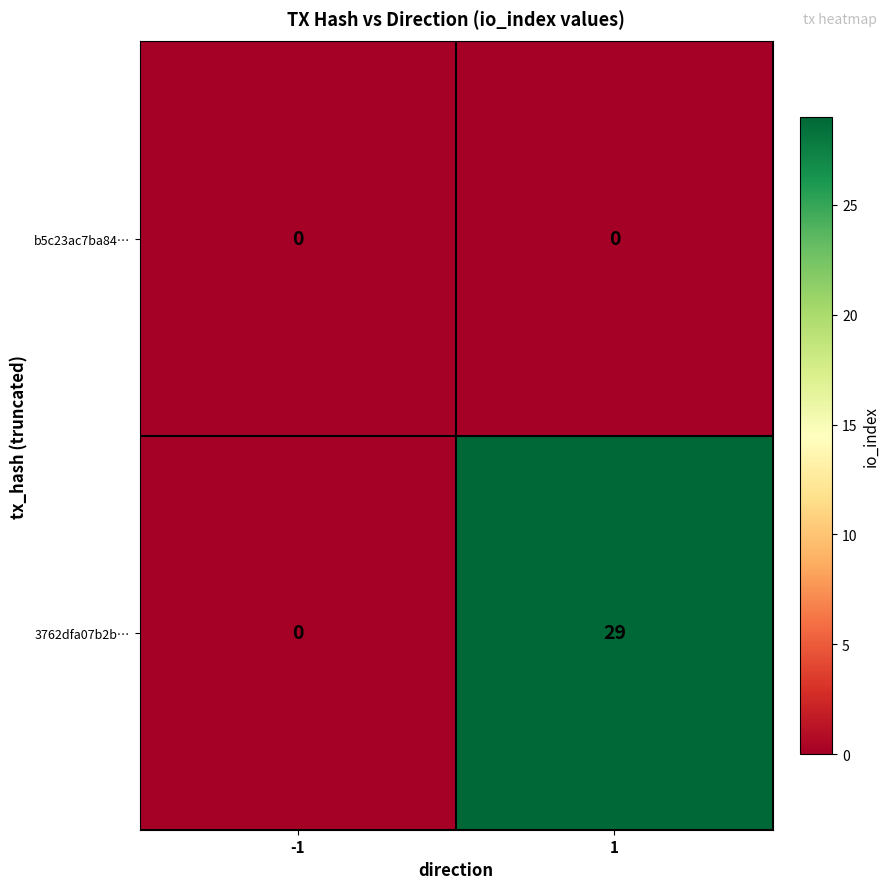

What is the greatest value displayed?

29